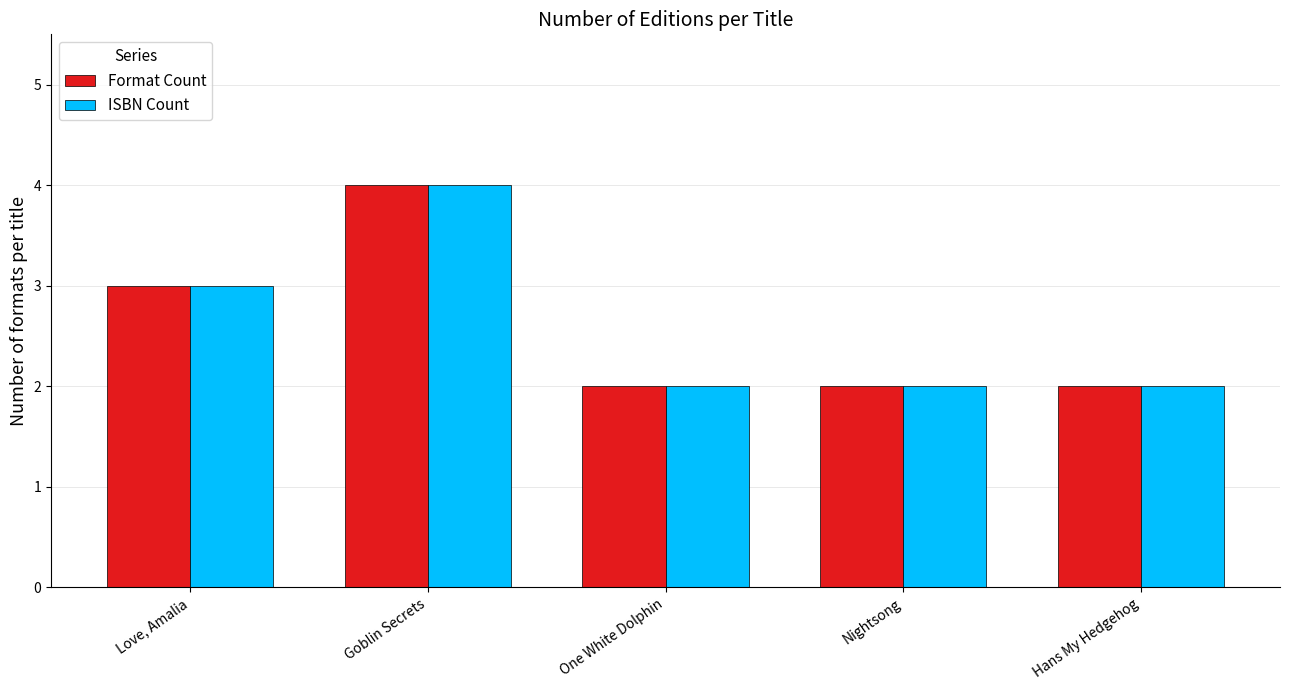

What is the sum of the Format Count values at Hans My Hedgehog and Nightsong?

4